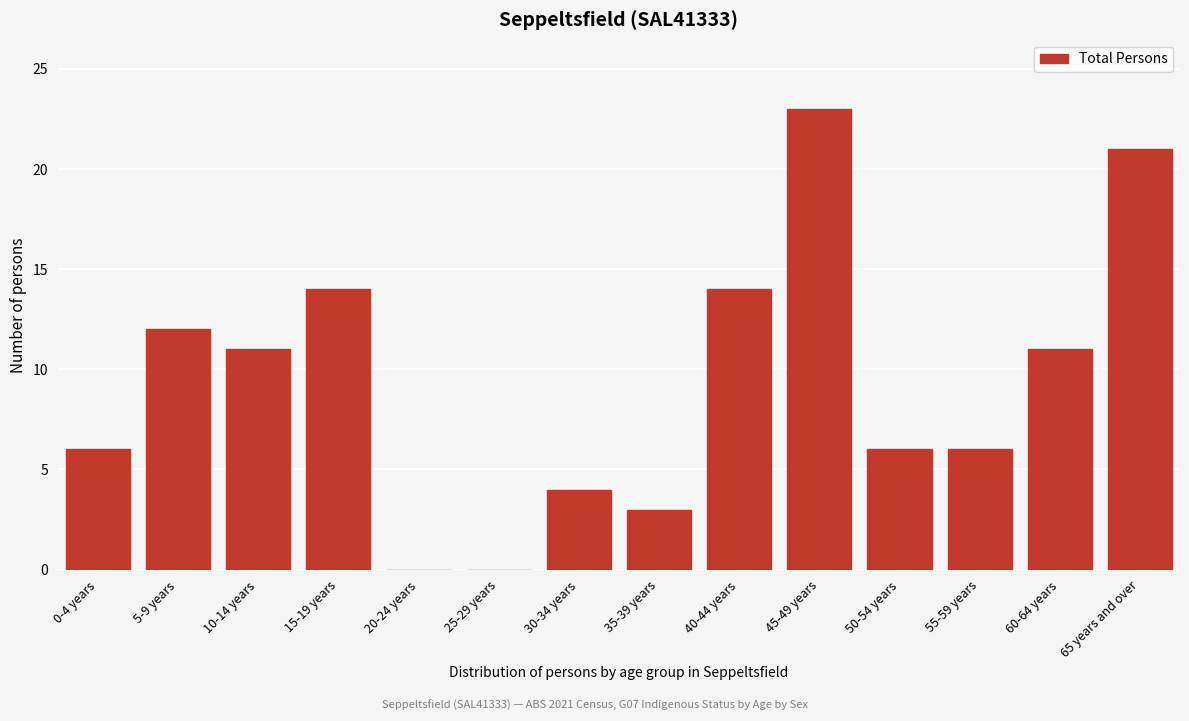

Reading left to right, transcribe all the data shown in this chart.

0-4 years=6	5-9 years=12	10-14 years=11	15-19 years=14	20-24 years=0	25-29 years=0	30-34 years=4	35-39 years=3	40-44 years=14	45-49 years=23	50-54 years=6	55-59 years=6	60-64 years=11	65 years and over=21